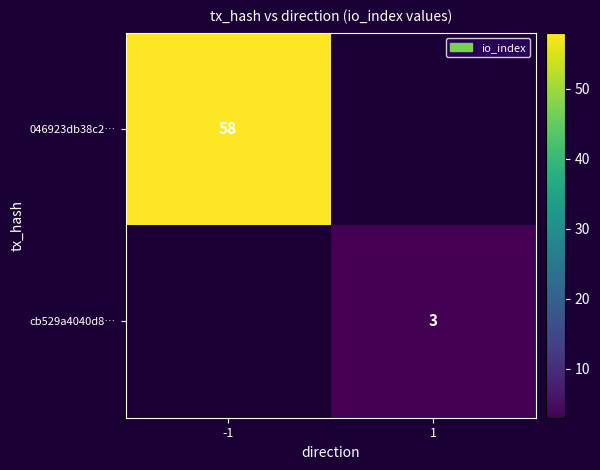

Is it true that cb529a4040d8… equals 5 at 1?

False